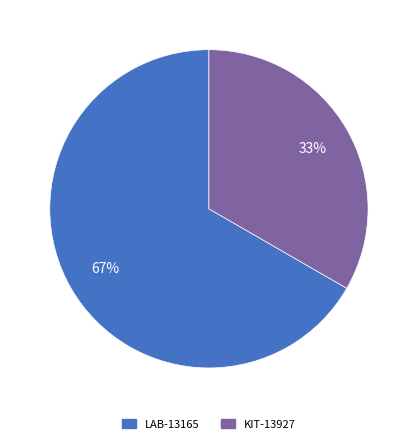

Is LAB-13165 the majority of the pie?

Yes